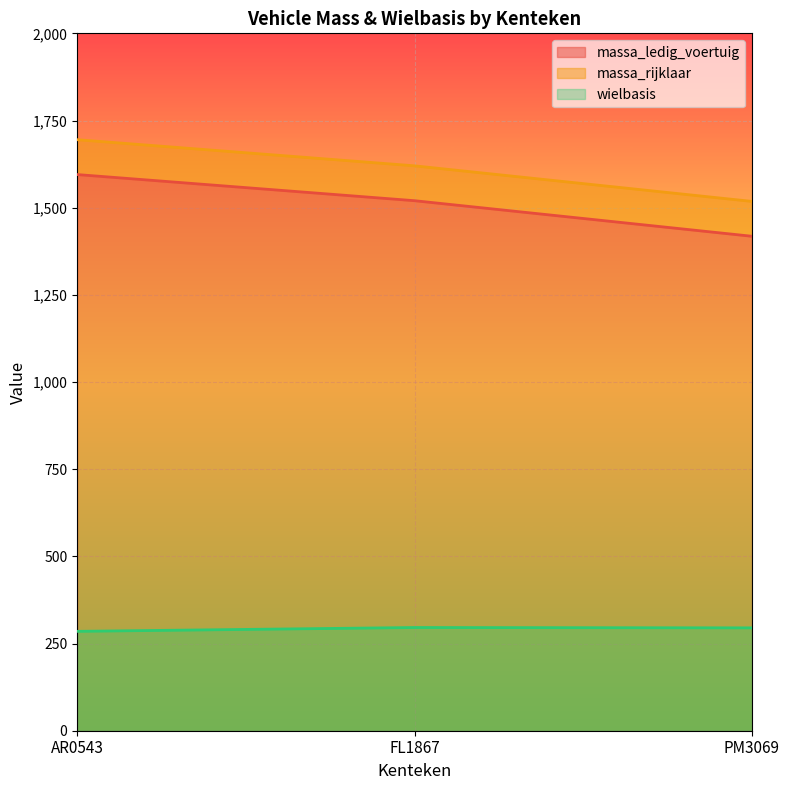

How many values in the wielbasis series are below 295?

1